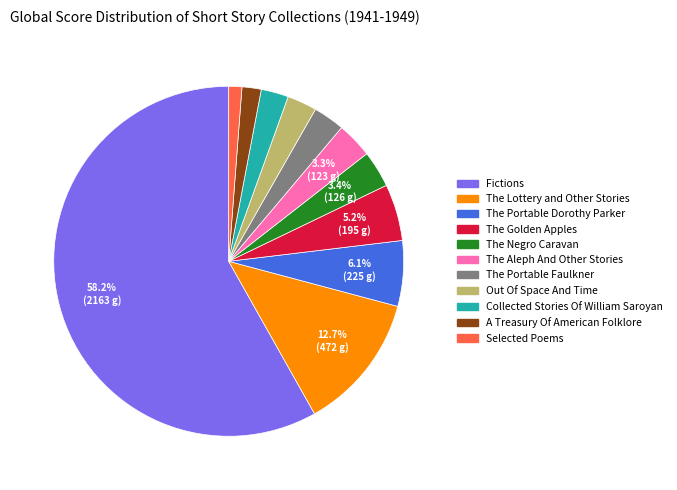

Which category has the biggest portion of the pie?

Fictions